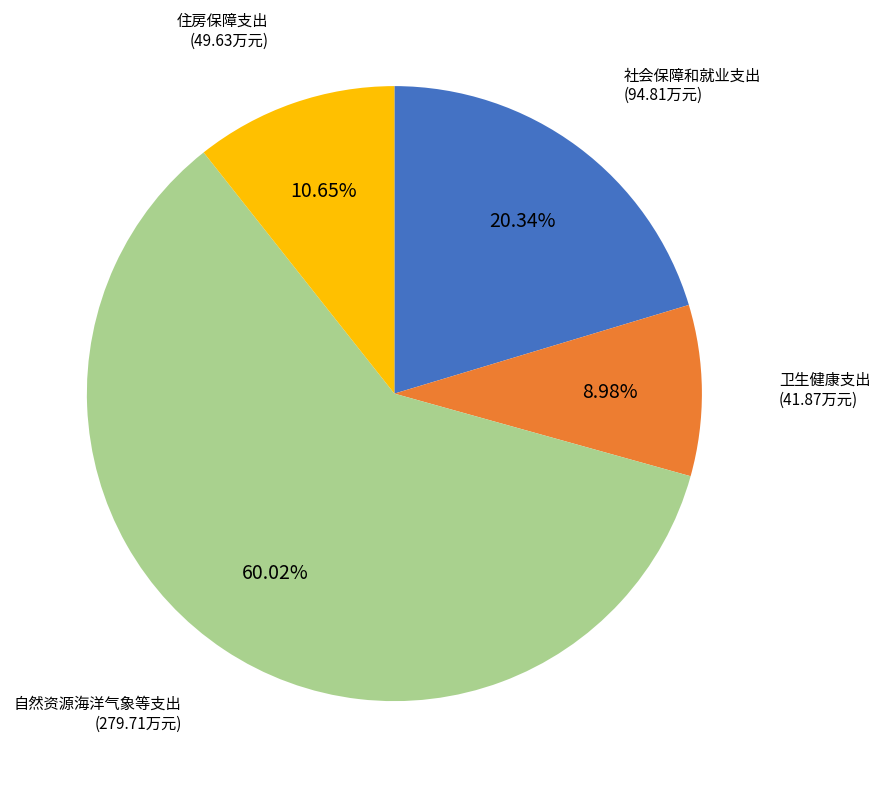

Which slice represents more than half of the pie?

自然资源海洋气象等支出